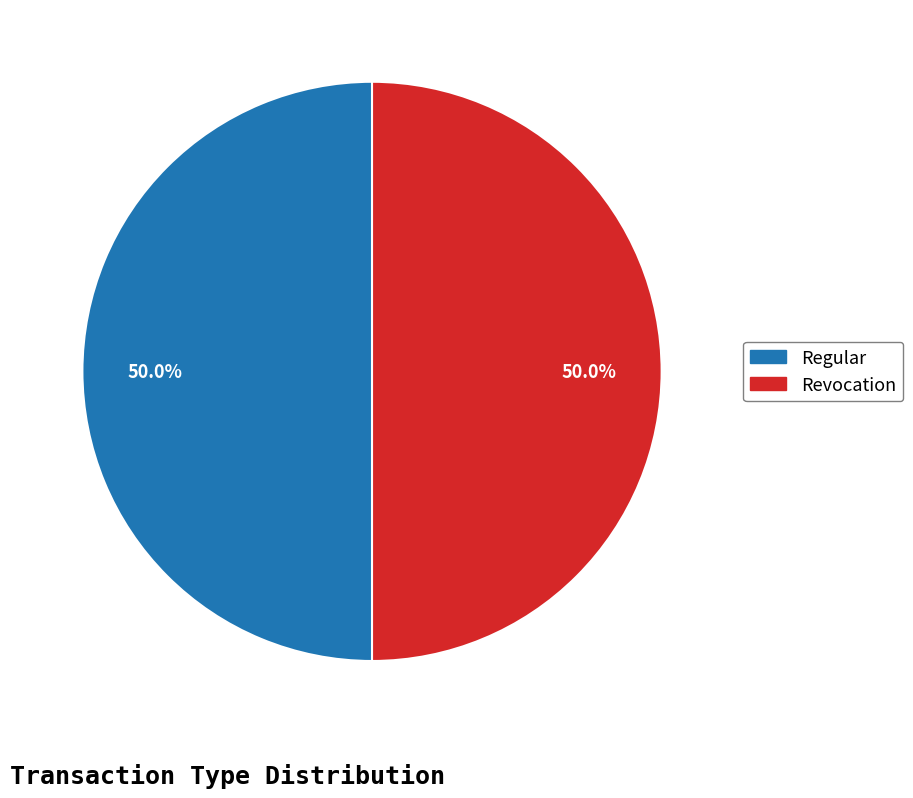

Is the sum of Regular and Revocation greater than half?

Yes